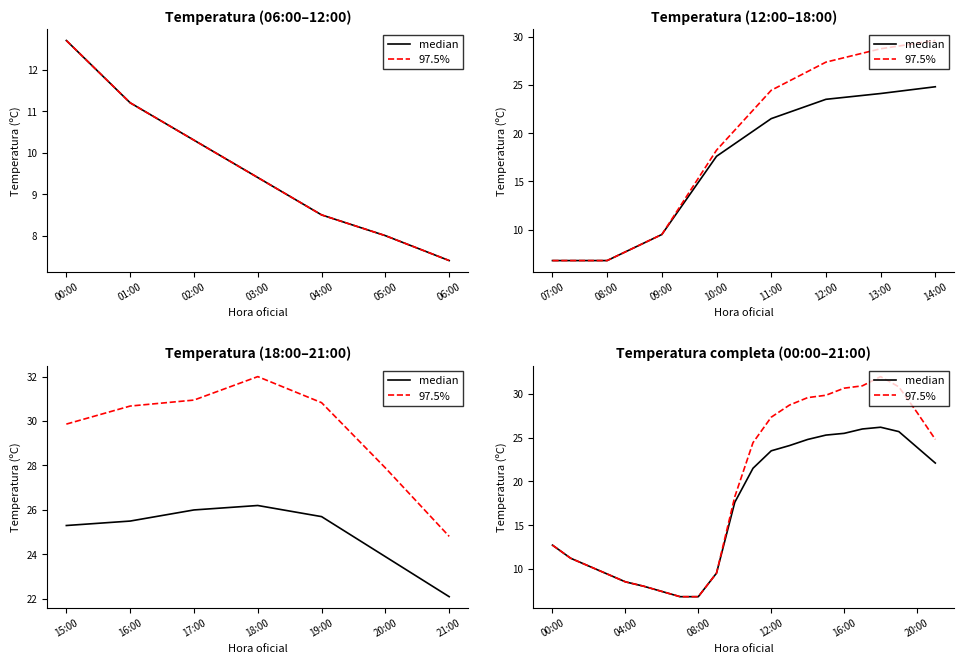

Rank the categories by median value from lowest to highest.

7, 8, 06:00, 05:00, 04:00, 03:00, 9, 02:00, 01:00, 00:00, 10, 11, 21, 12, 20, 13, 14, 15, 16, 19, 17, 18